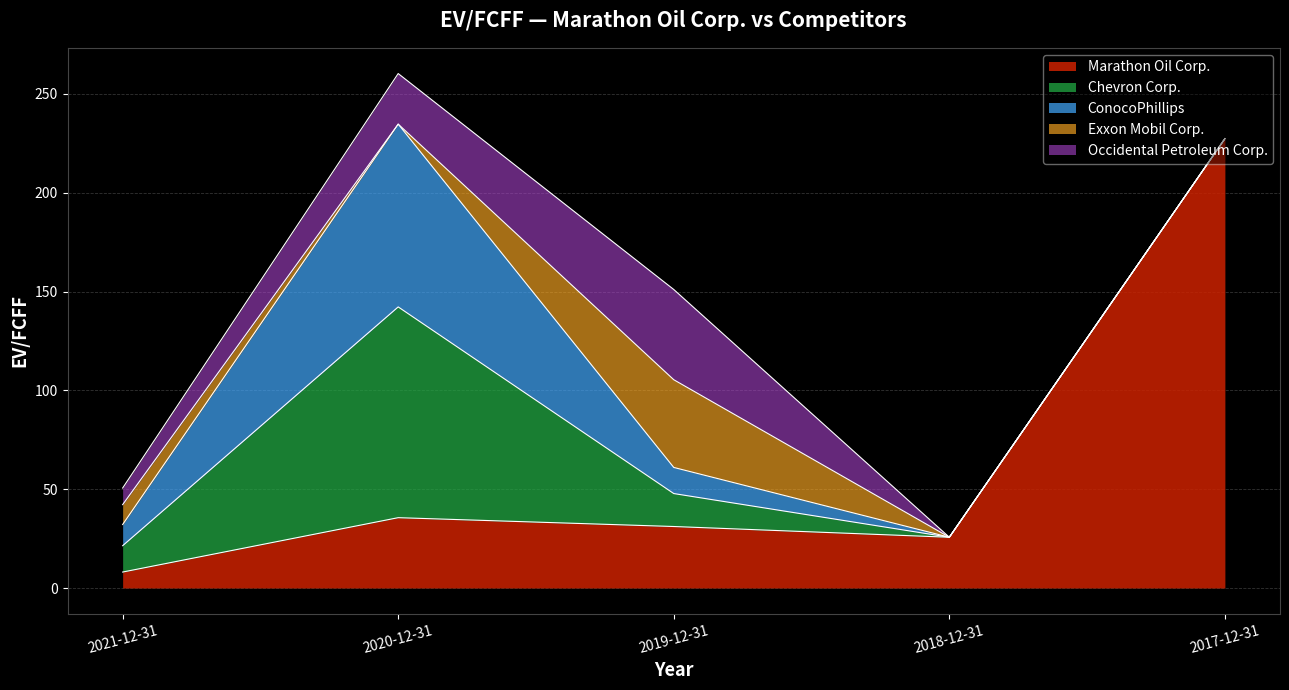

True or false: Occidental Petroleum Corp. and Chevron Corp. intersect in this chart.

True